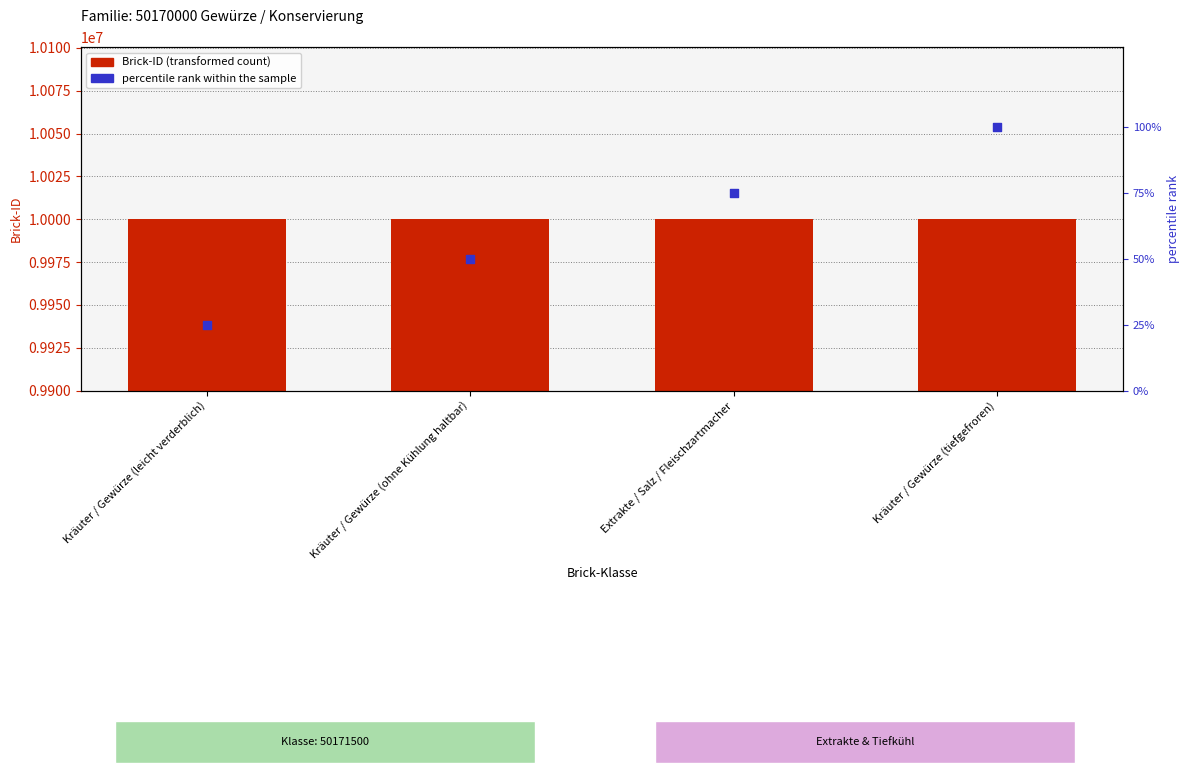

Which series has the widest spread of Y values?

Brick-ID (col_3)